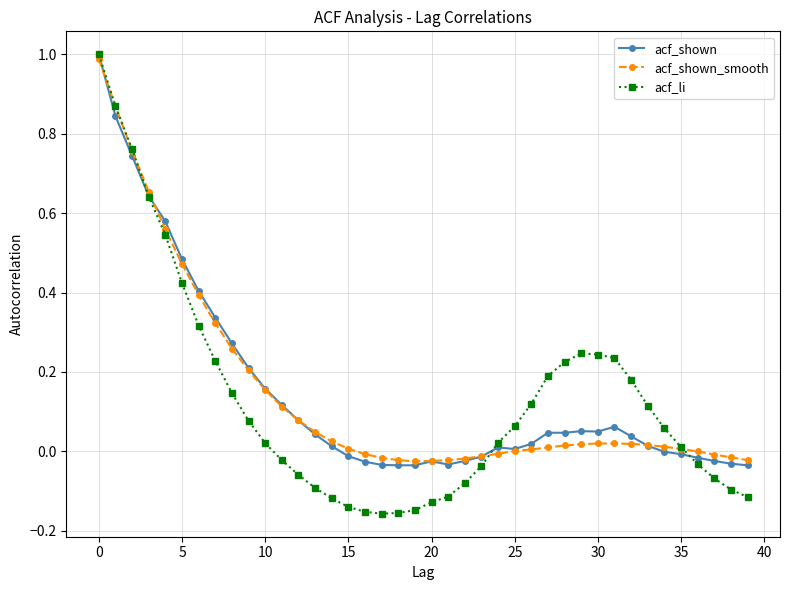

Which series has the largest range (max minus min)?

acf_li